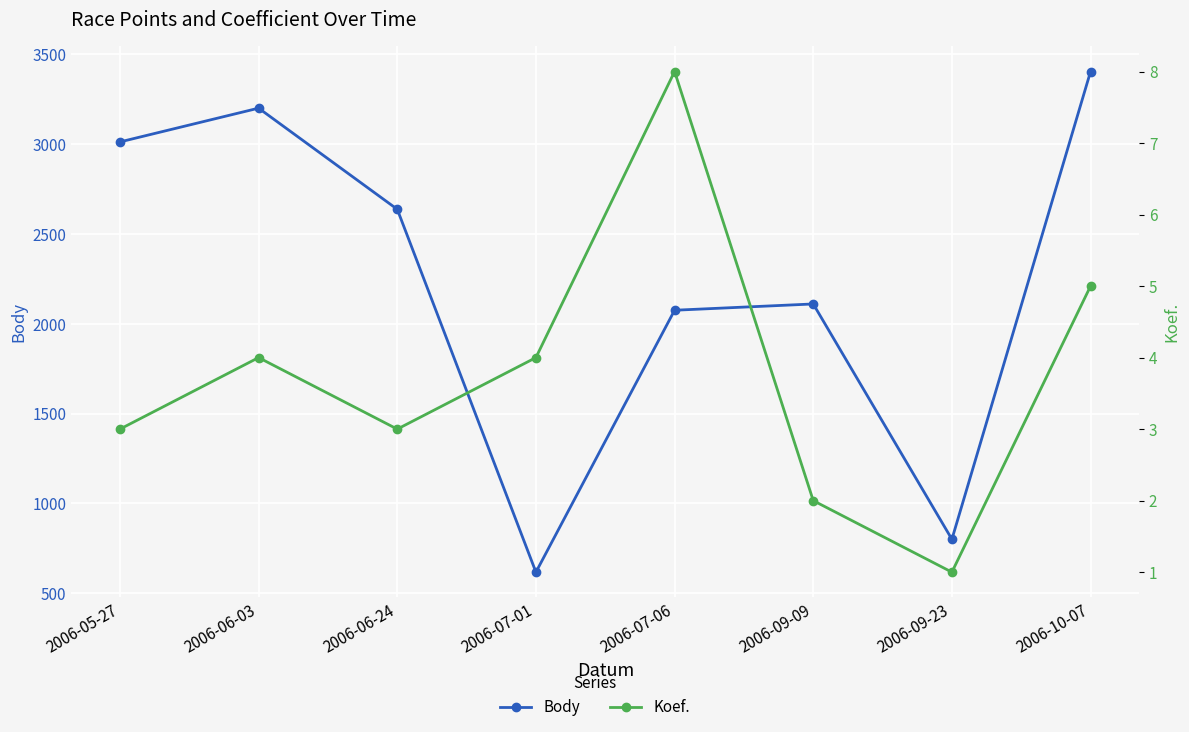

At 2006-10-07, list the series in order from smallest to largest.

Koef., Body